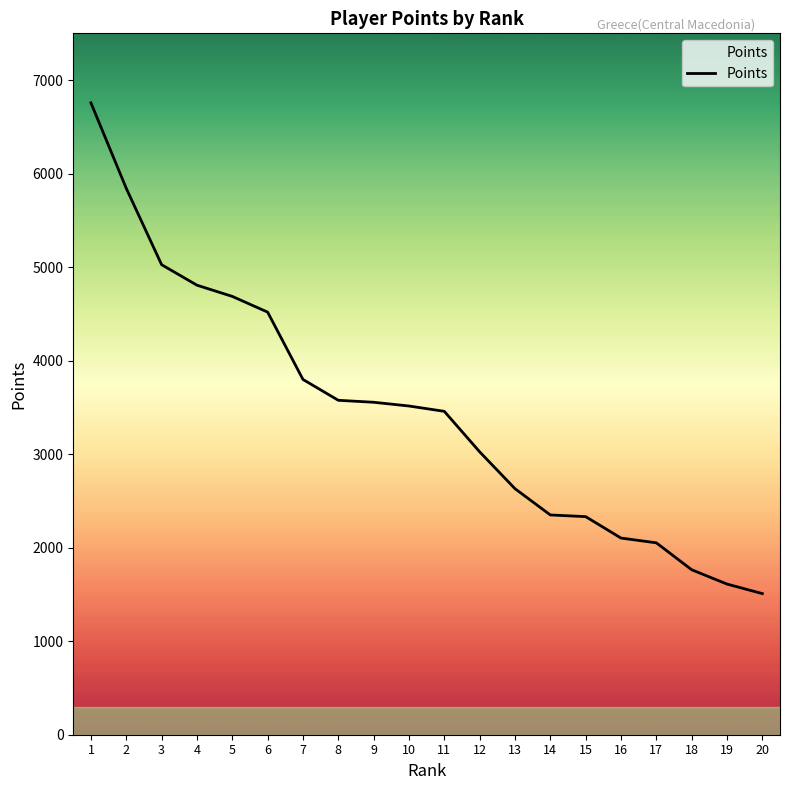

What is the ratio of the value at 12 to the value at 10?

0.9